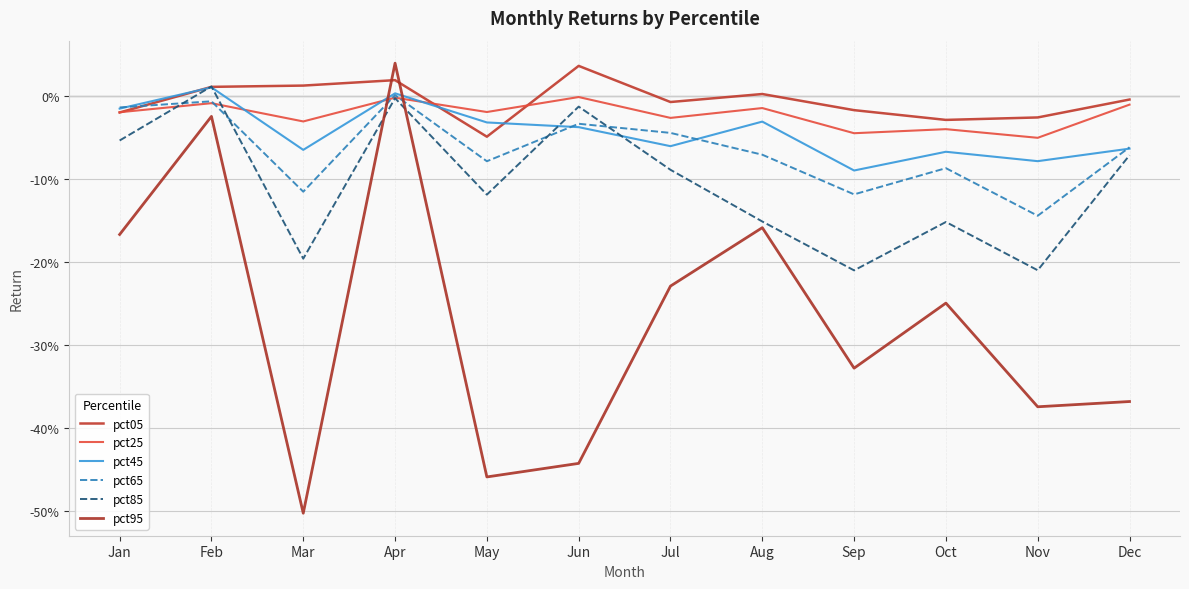

Is the value of pct85 at Apr greater than the value of pct25 at Jul?

Yes